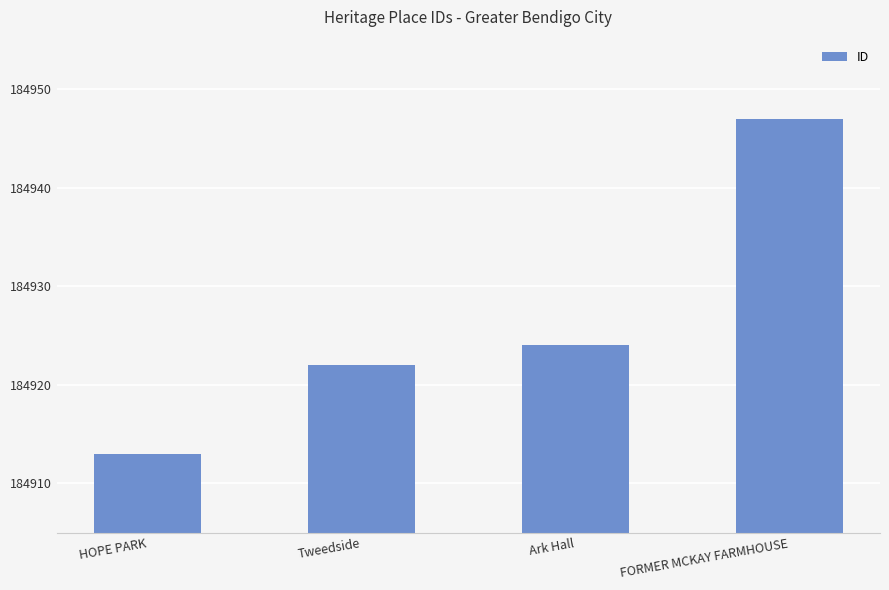

What is the minimum value shown in the chart?

184913